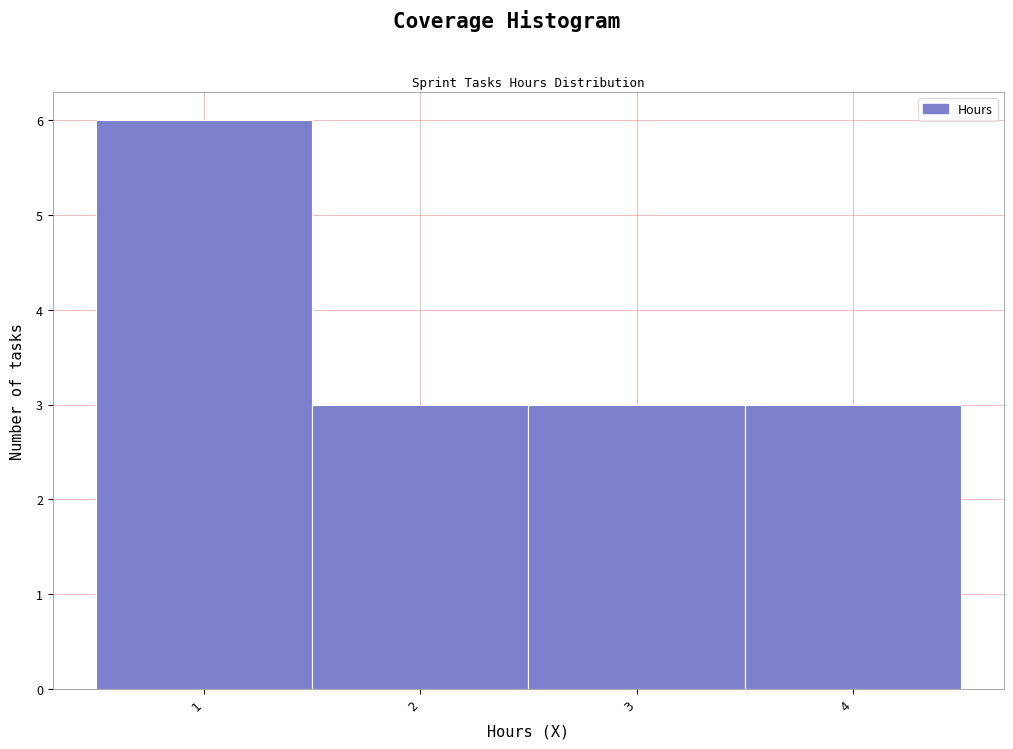

Reading left to right, list every bar in this chart as the range it spans on the x-axis followed by its height. The values are not printed on the chart, so give them approximately, as read against the axis.

0.5 to 1.5: 6
1.5 to 2.5: 3
2.5 to 3.5: 3
3.5 to 4.5: 3